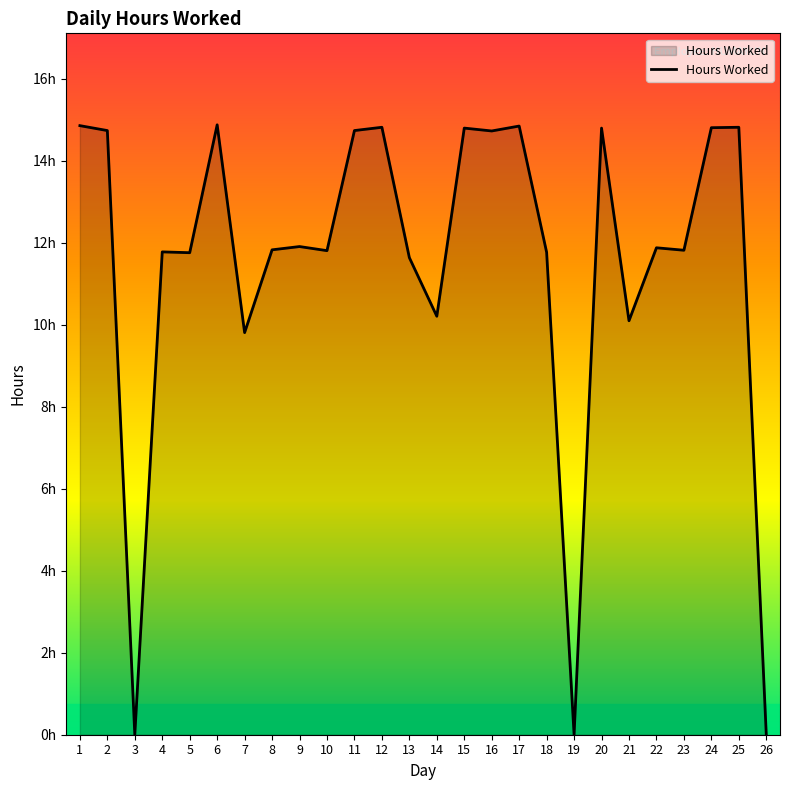

What is the maximum value shown in the chart?

14.9